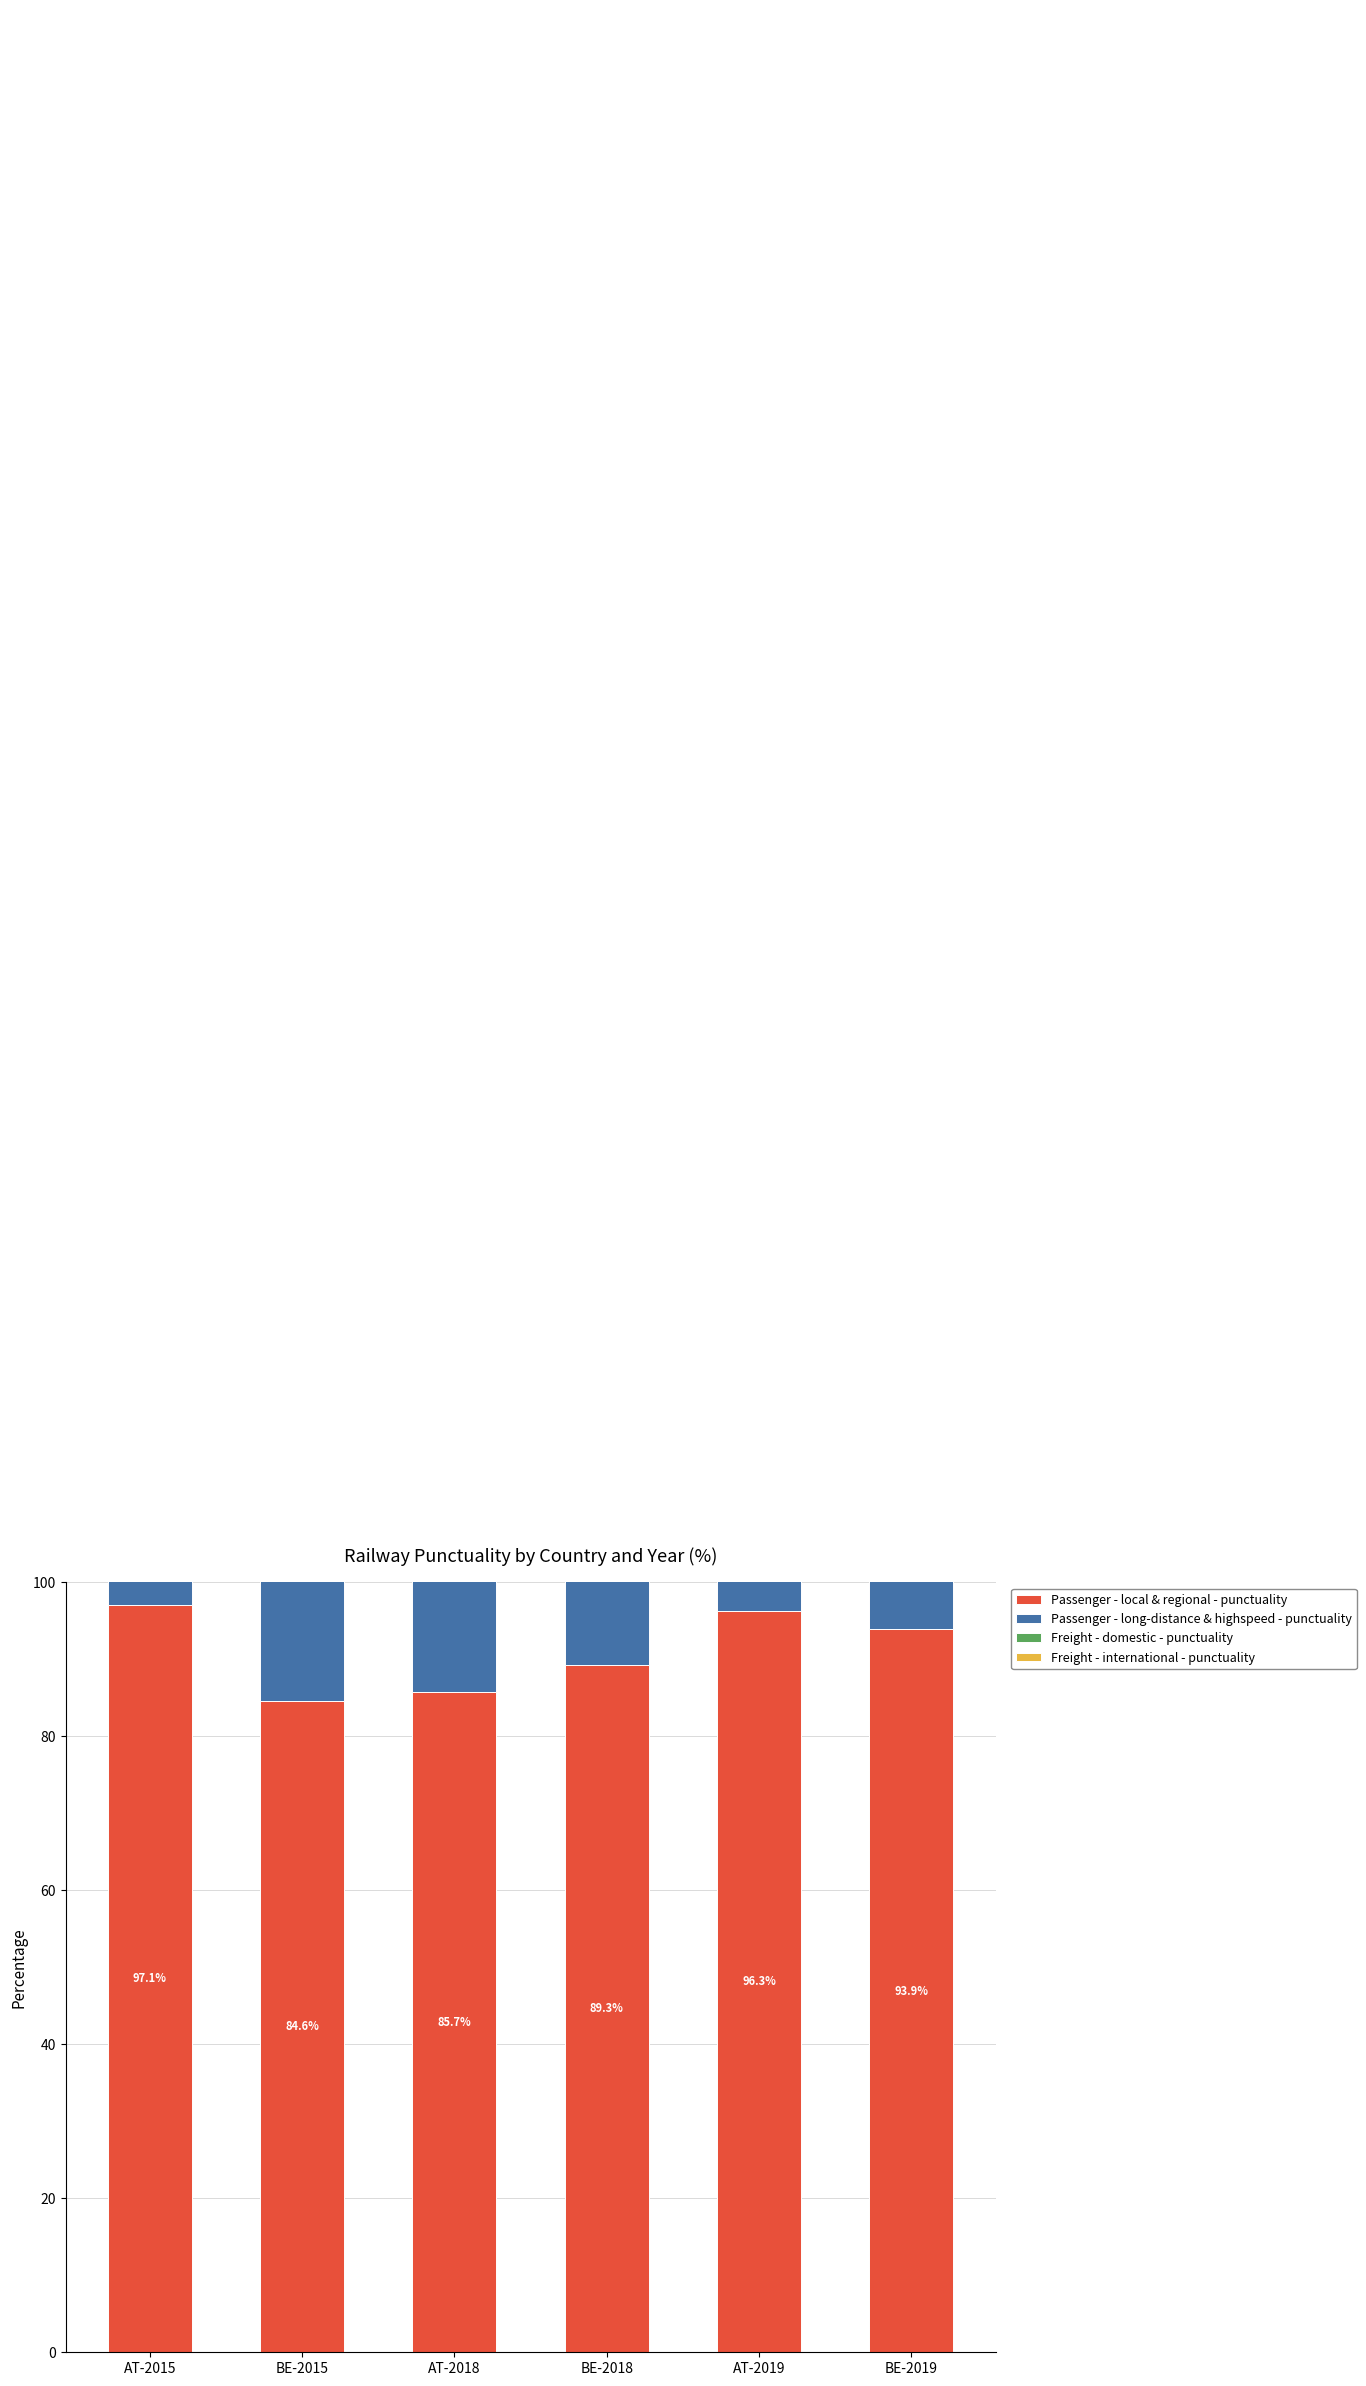

What is the difference between the maximum and minimum values in the Passenger - local & regional - punctuality series?

12.5